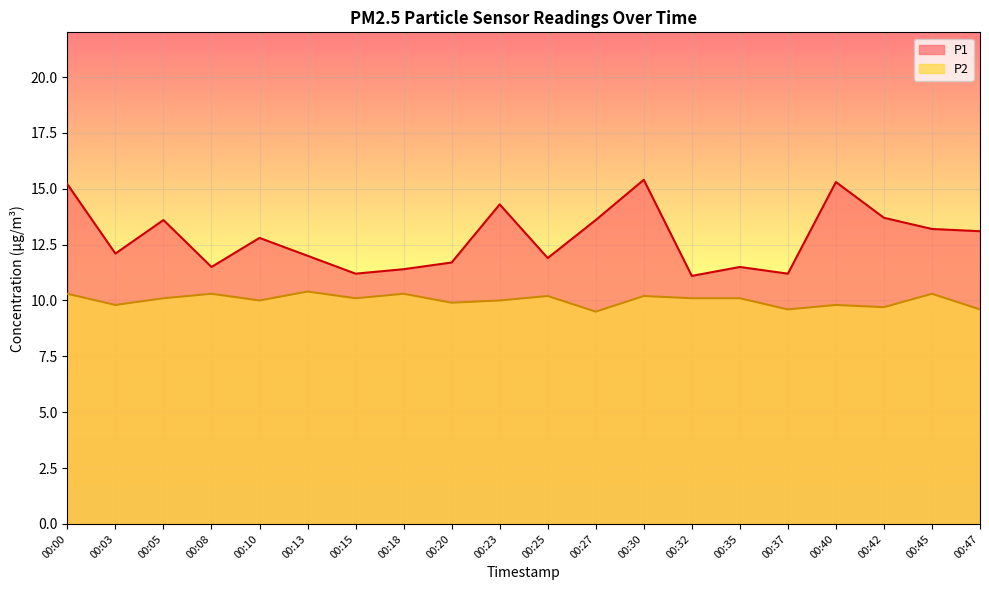

True or false: P2 and P1 intersect in this chart.

False